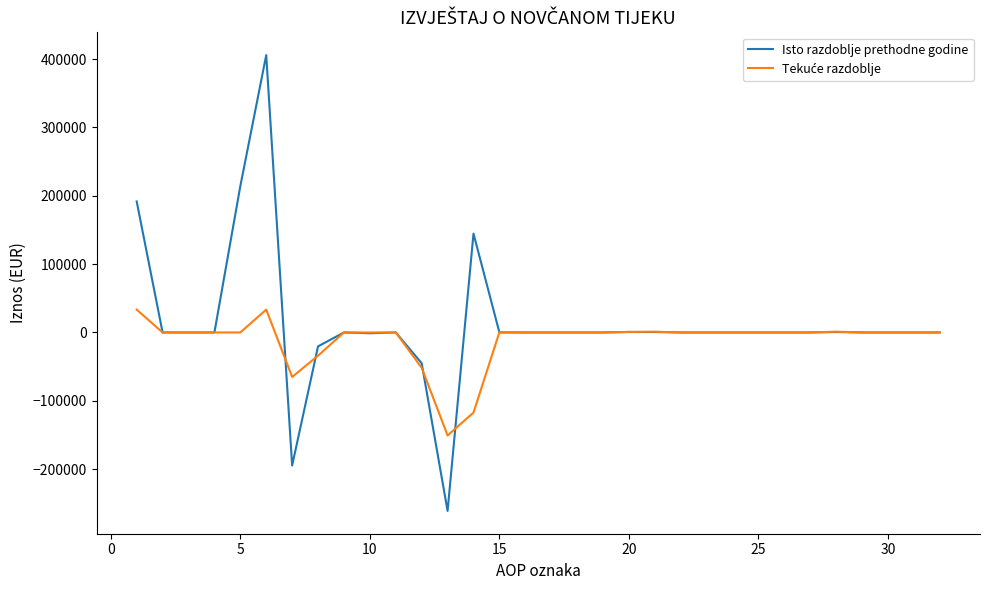

Which series has the largest range (max minus min)?

Isto razdoblje prethodne godine